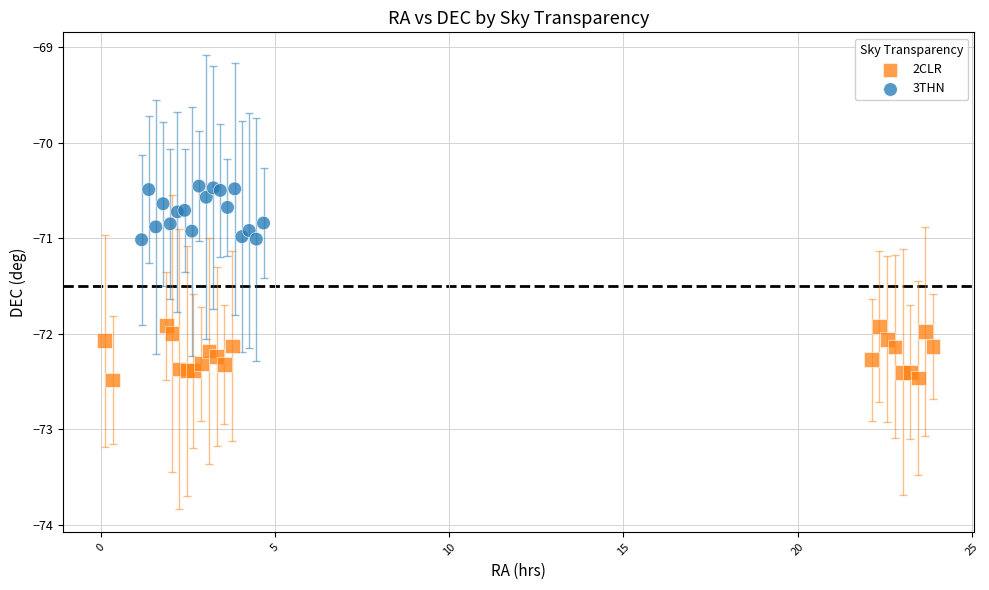

Which series contains the lowest Y value?

2CLR